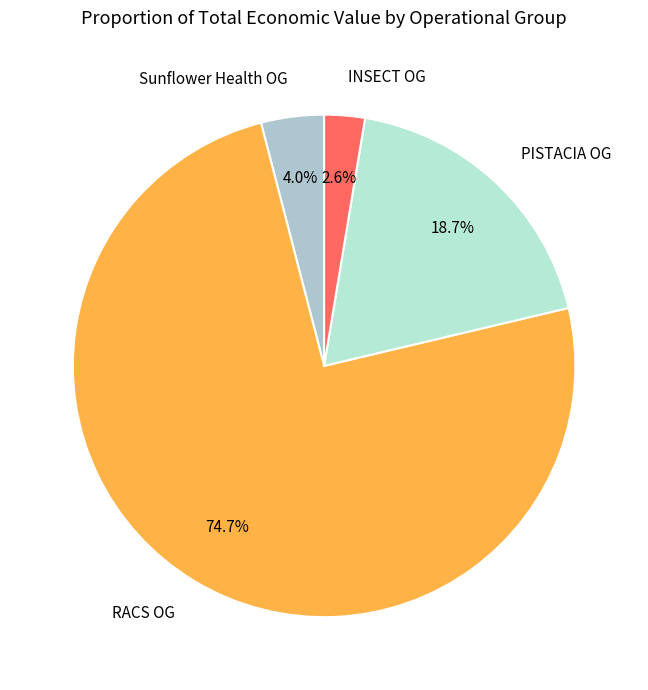

To the nearest percent, what percentage of the pie is RACS OG?

75%